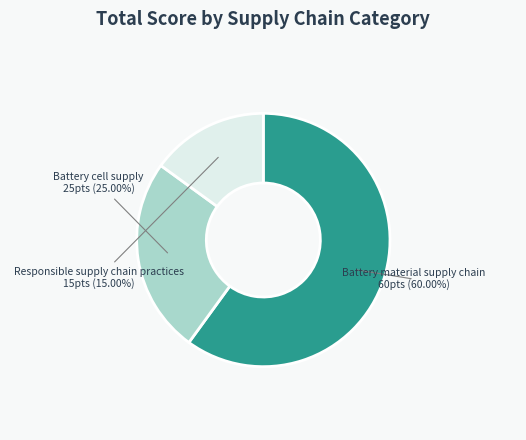

Is there any slice that represents more than half of the pie?

Yes